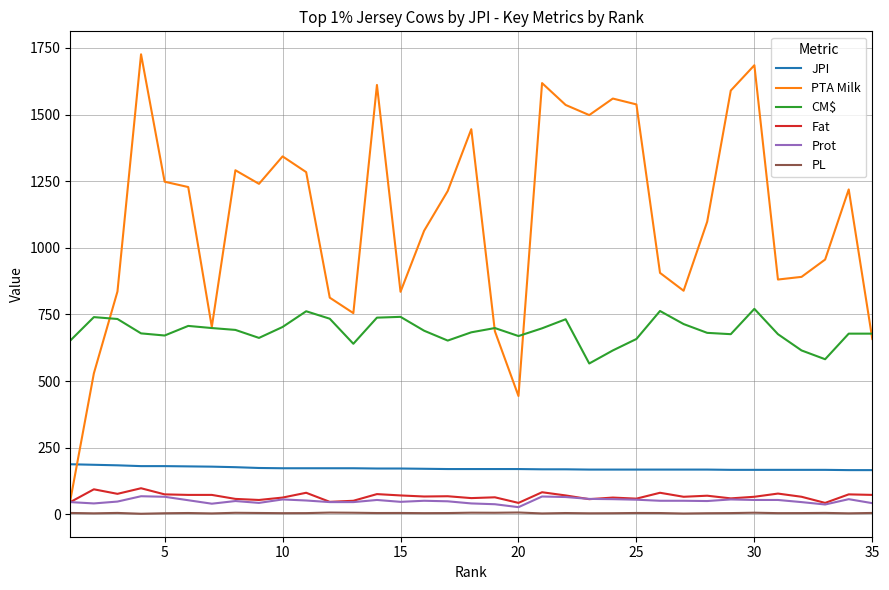

True or false: Prot and JPI intersect in this chart.

False